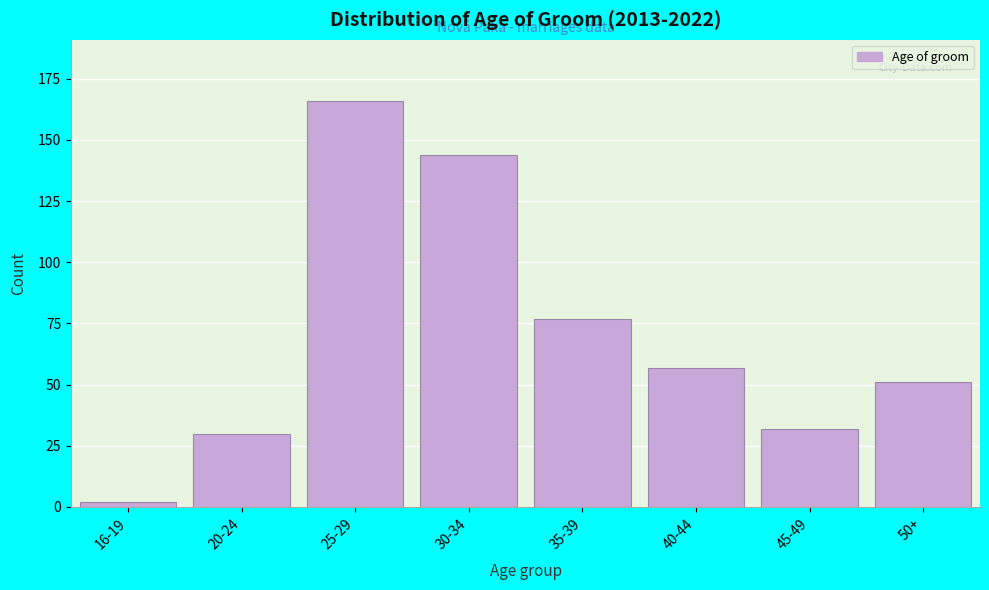

Reading left to right, transcribe all the data shown in this chart.

2	30	166	144	77	57	32	51